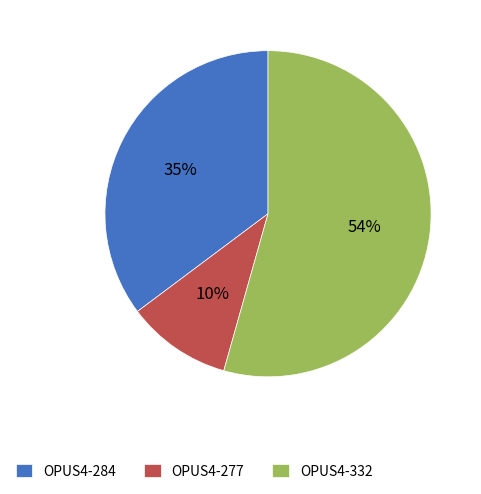

To the nearest percent, what is the average slice percentage?

33%